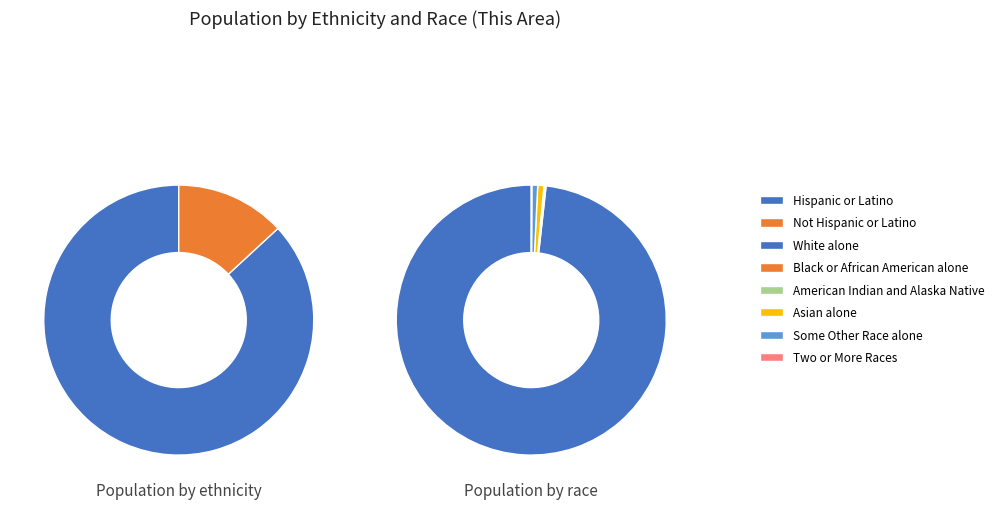

Which has a higher value, American Indian and Alaska Native or White alone?

White alone